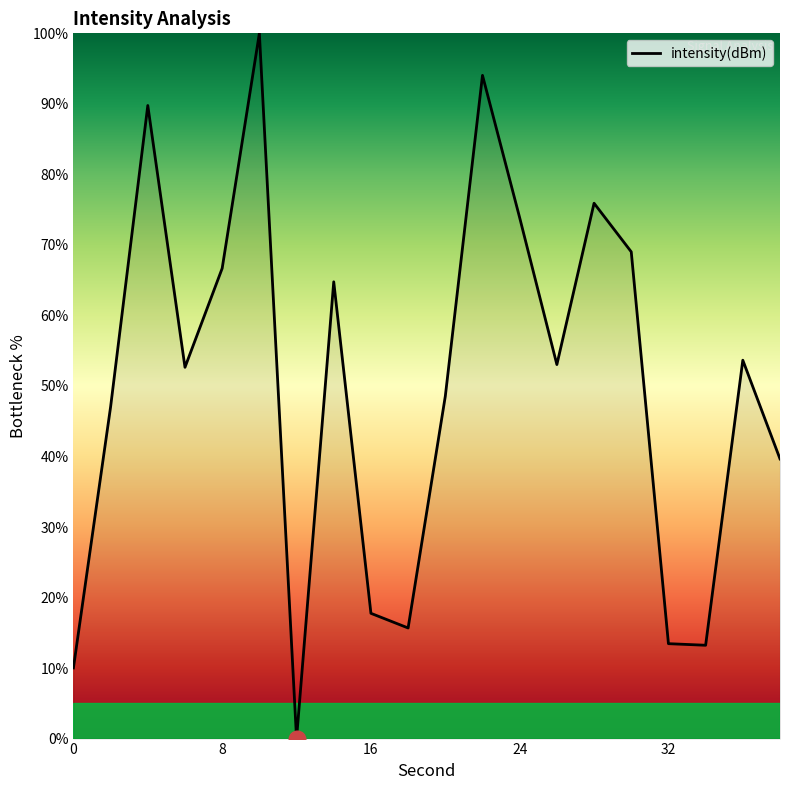

True or false: the data has more than 0 interior local peaks.

True